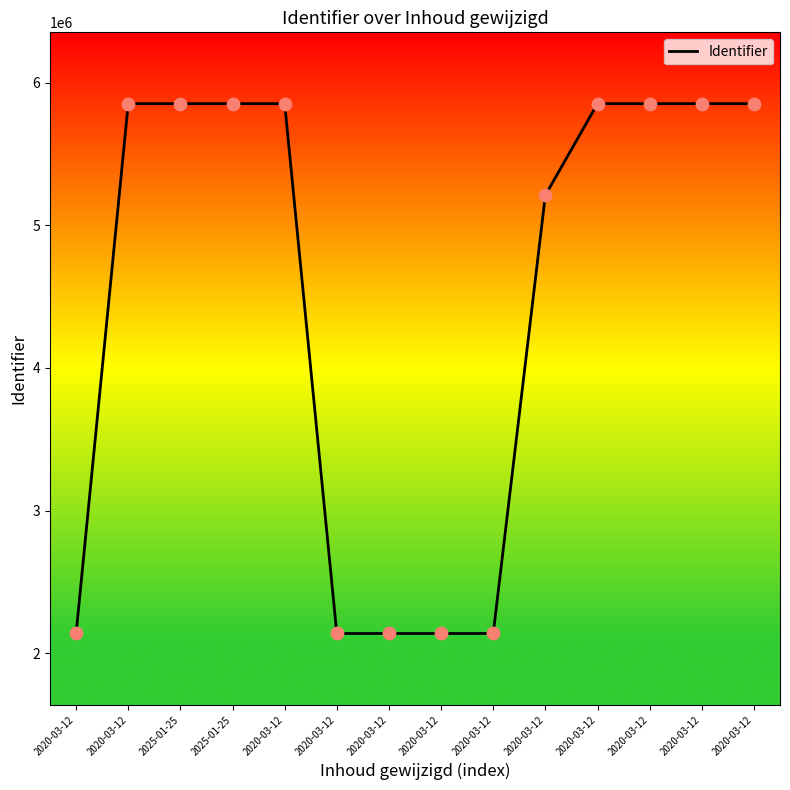

Approximately how many times larger is the value at 2020-03-12 compared to 2020-03-12?

0.4